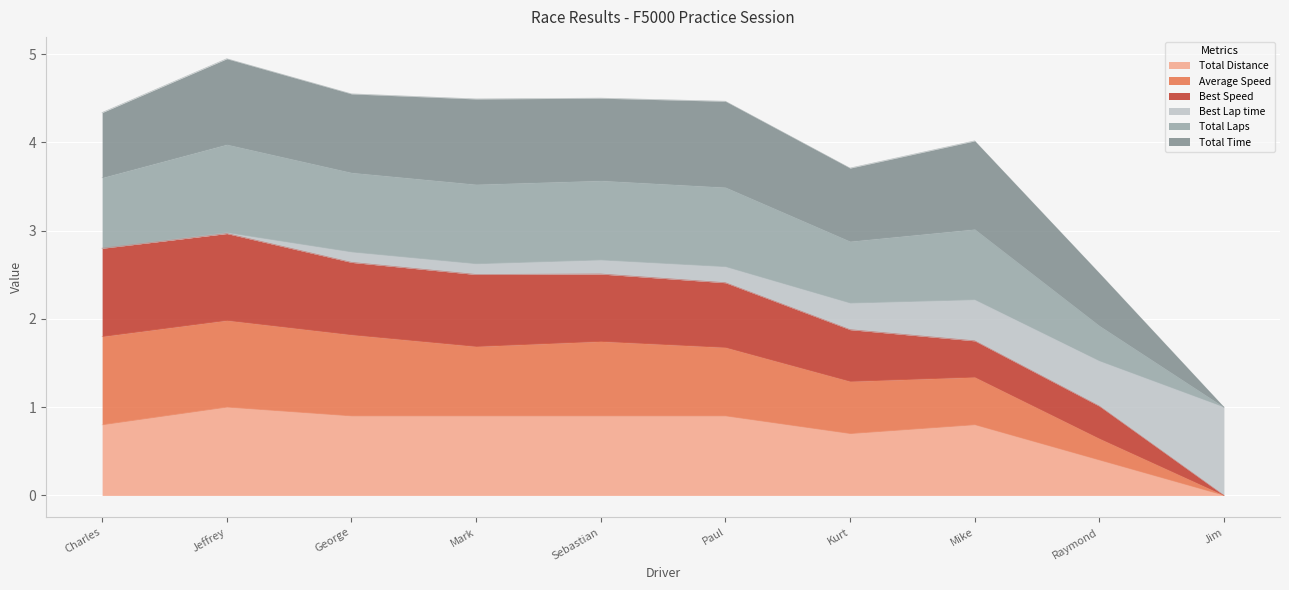

The Total Laps series shows 0.3 at Kurt. True or false?

False